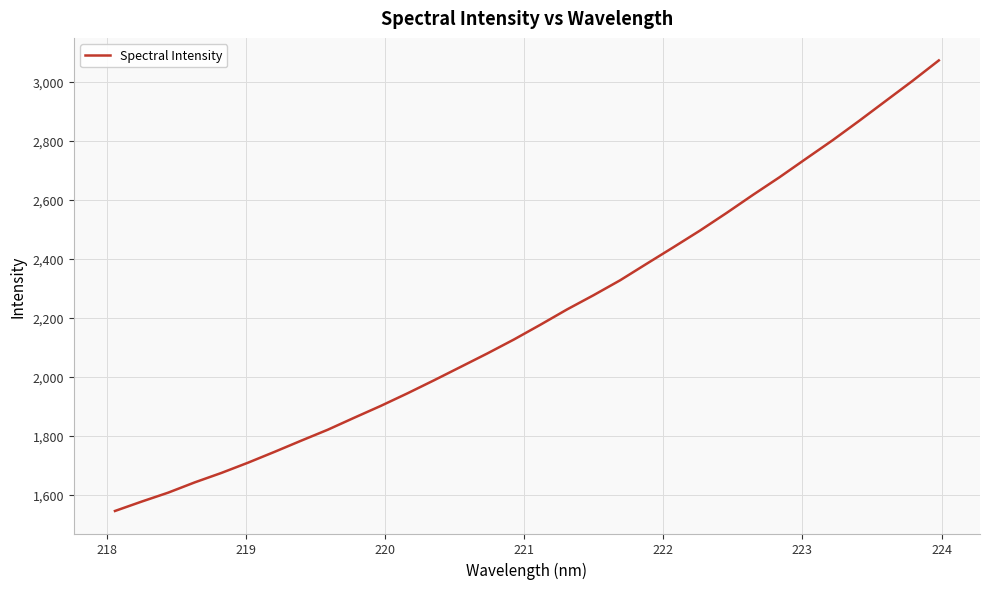

What is the greatest value displayed?

3072.5